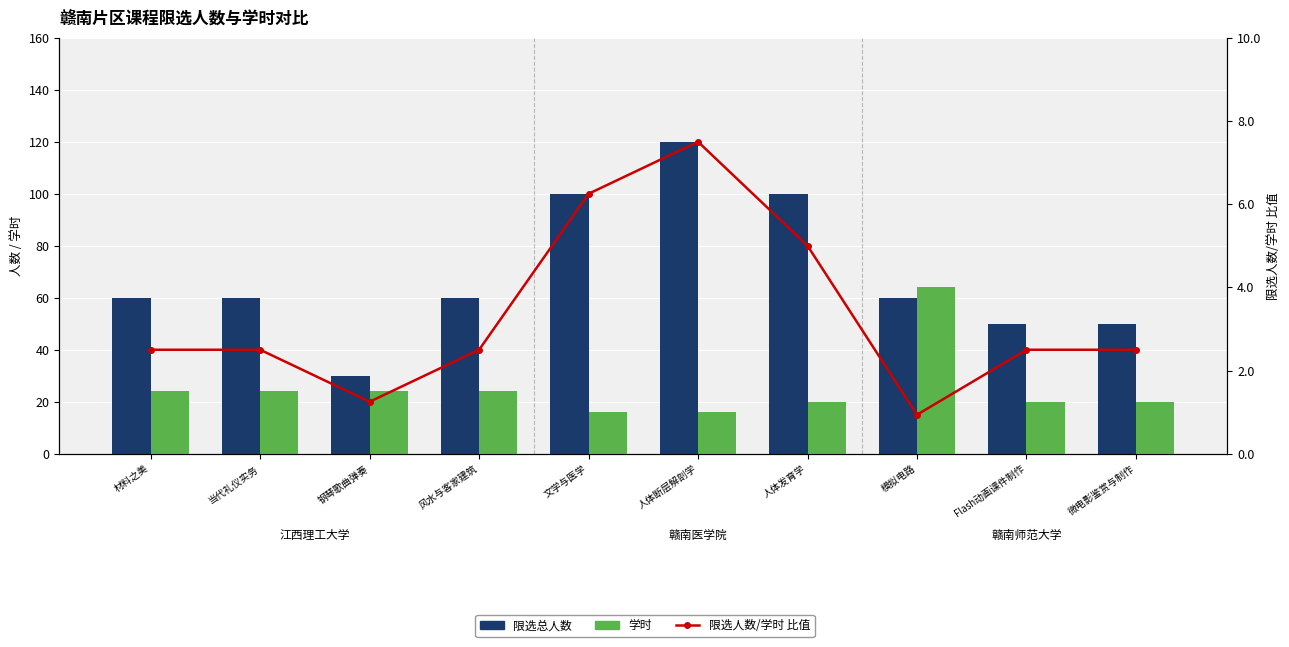

Which series has the largest total across all categories?

限选总人数